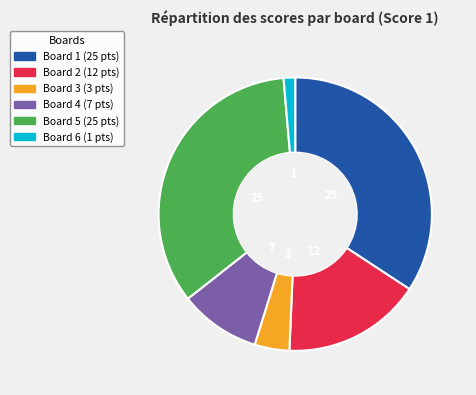

Do Board 3 and Board 2 together represent more than half of the pie?

No